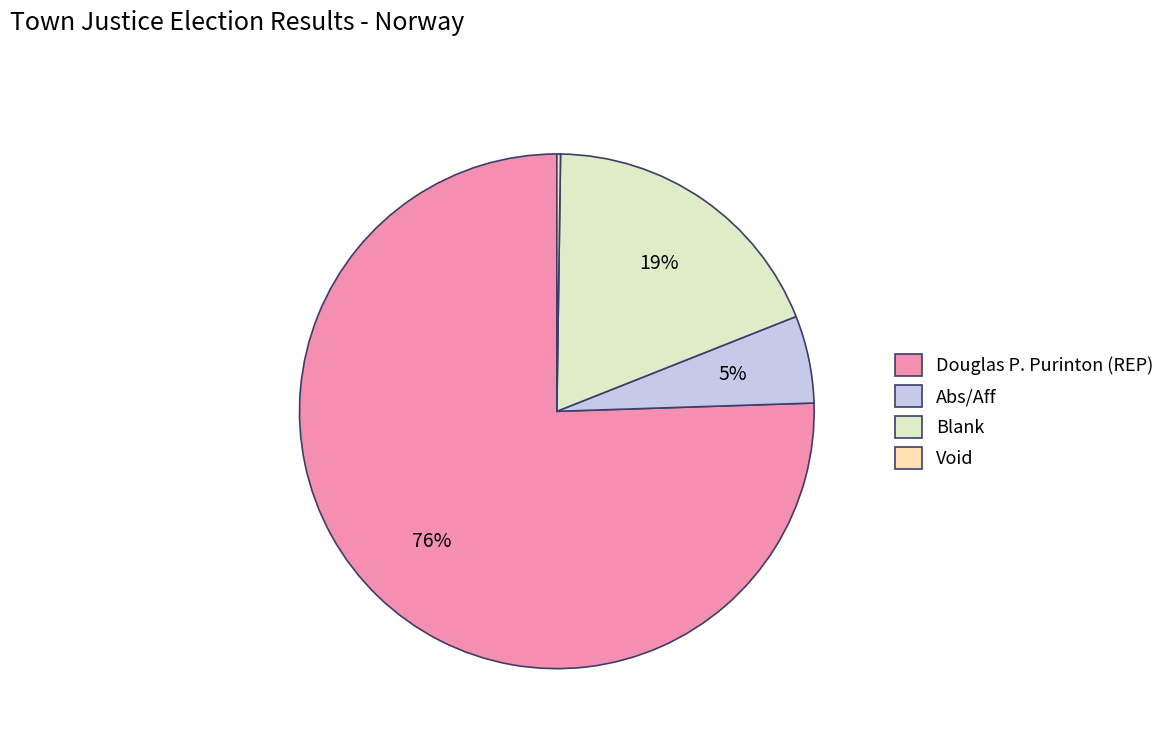

To the nearest percent, what is the average slice percentage?

25%